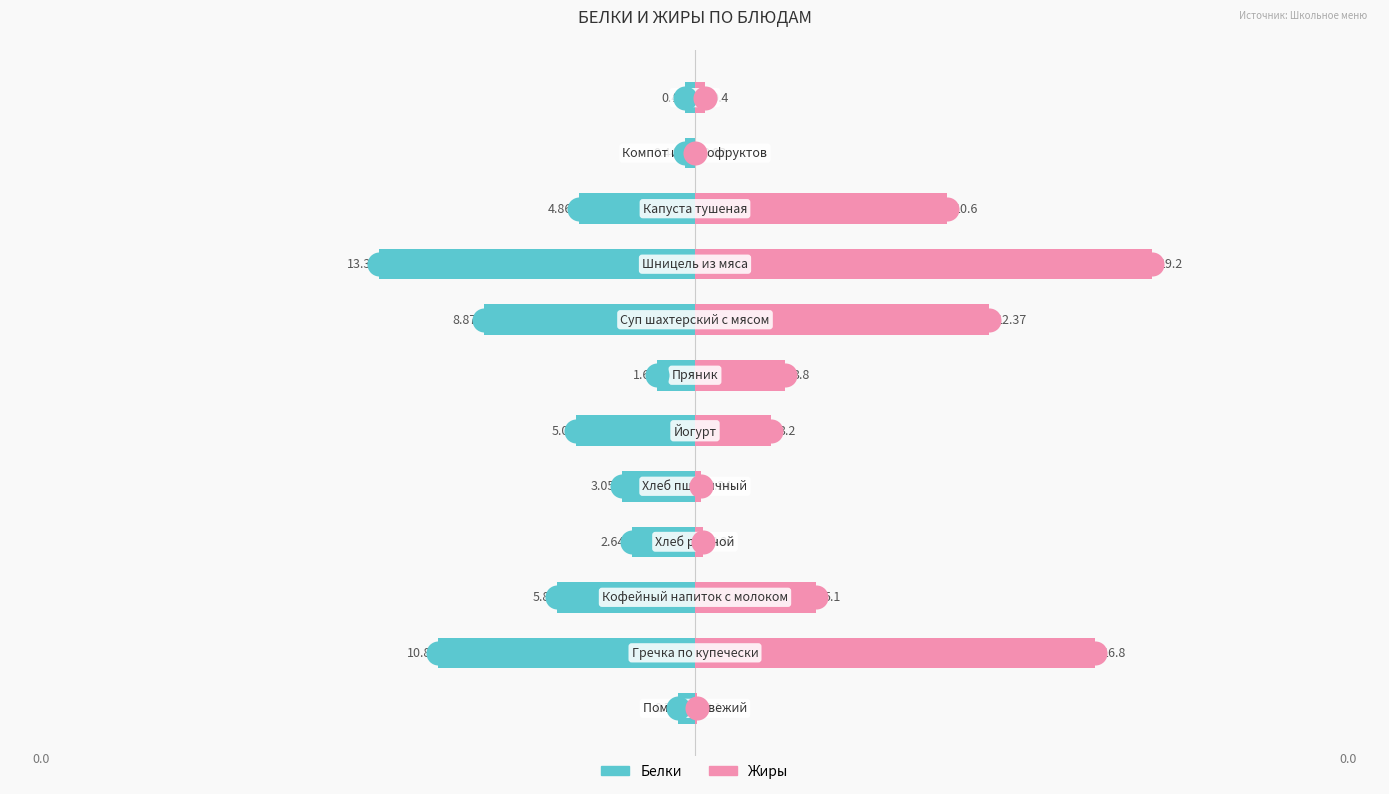

At how many categories does at least one series exceed -7?

12